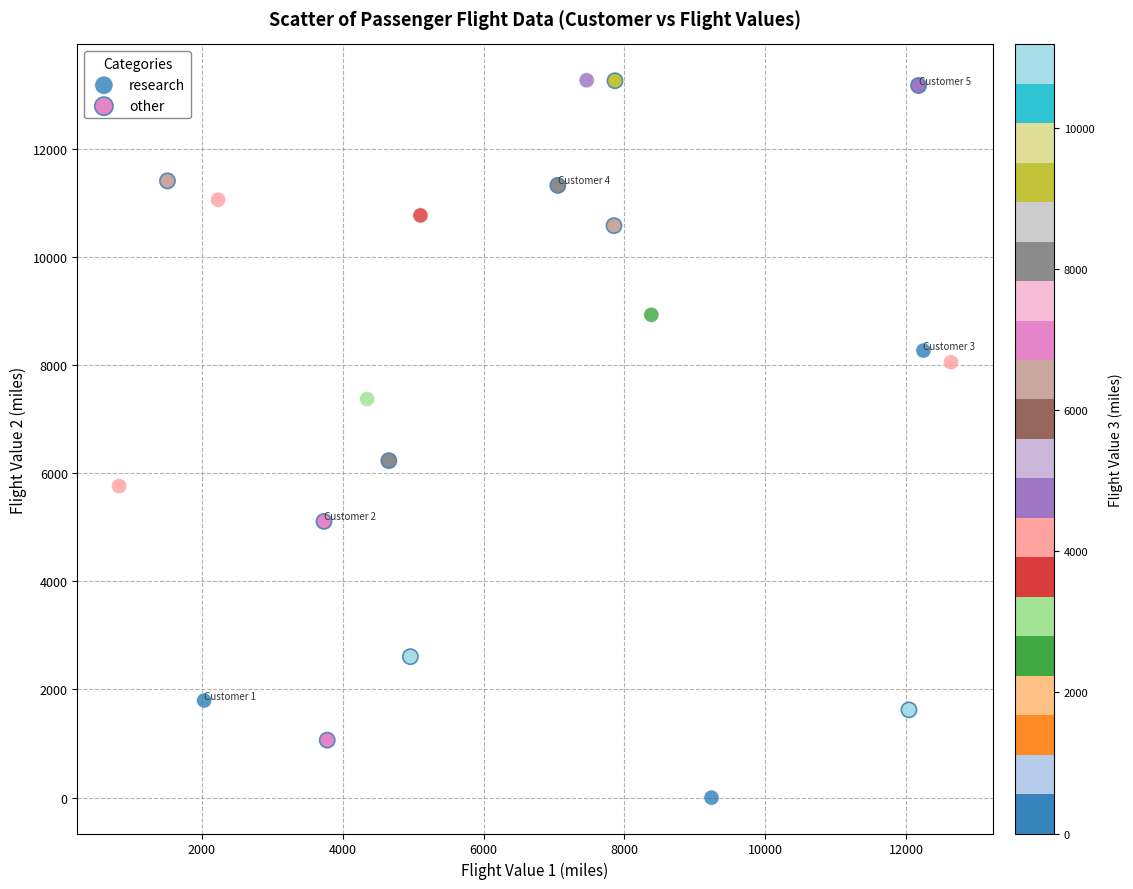

Which series contains the lowest Y value?

research